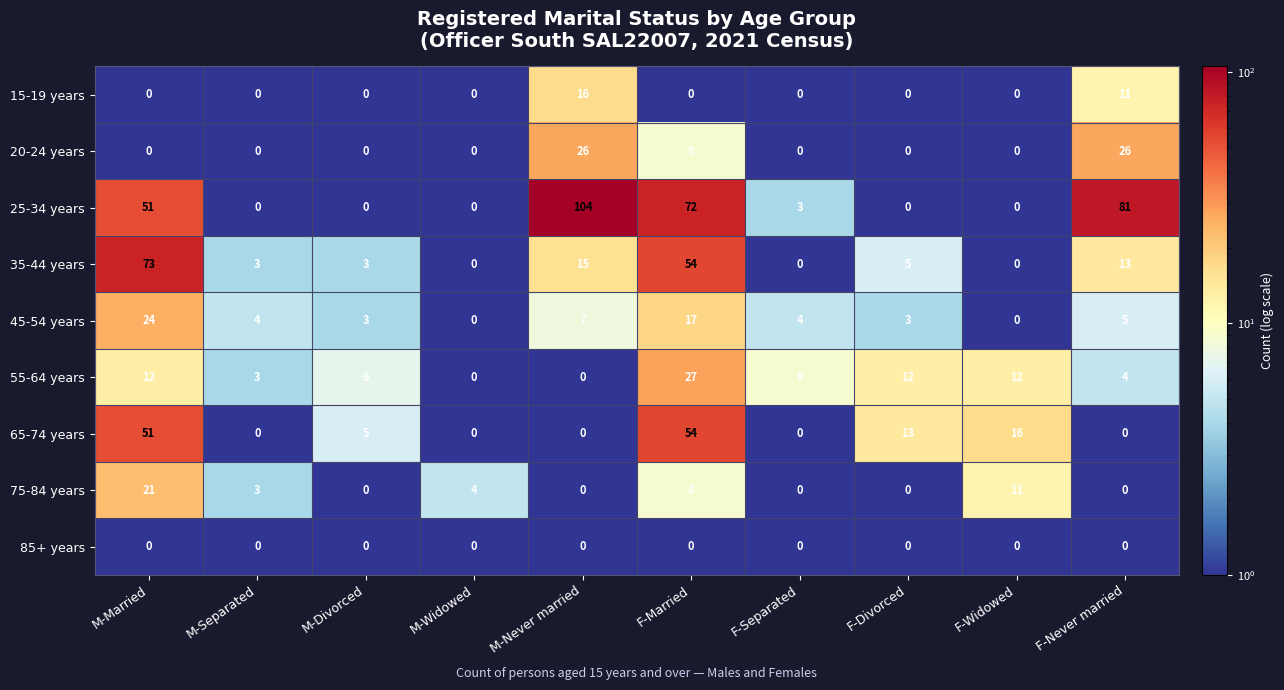

Which series has the largest total across all categories?

25-34 years